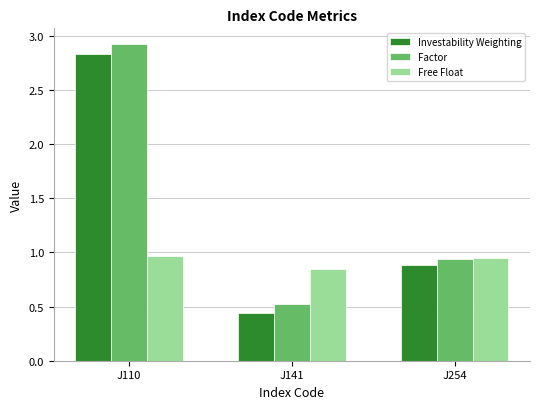

Are the bars horizontal?

No